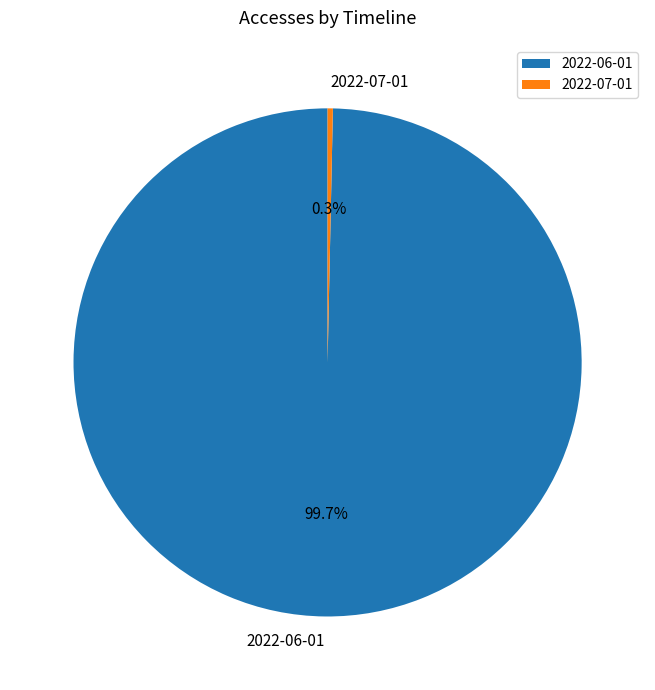

Do 2022-07-01 and 2022-06-01 together represent more than half of the pie?

Yes